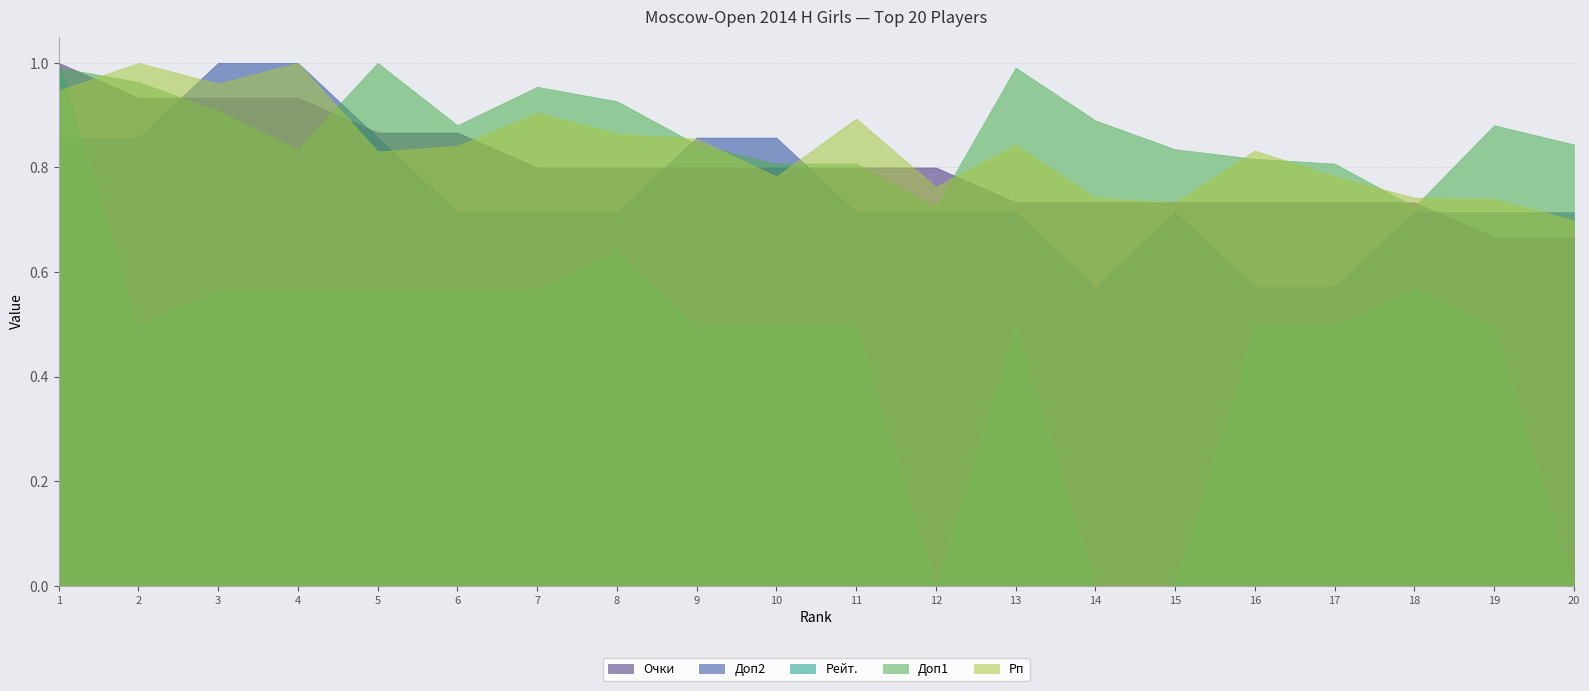

What is the sum of the Доп1 values at 7 and 10?

96.0